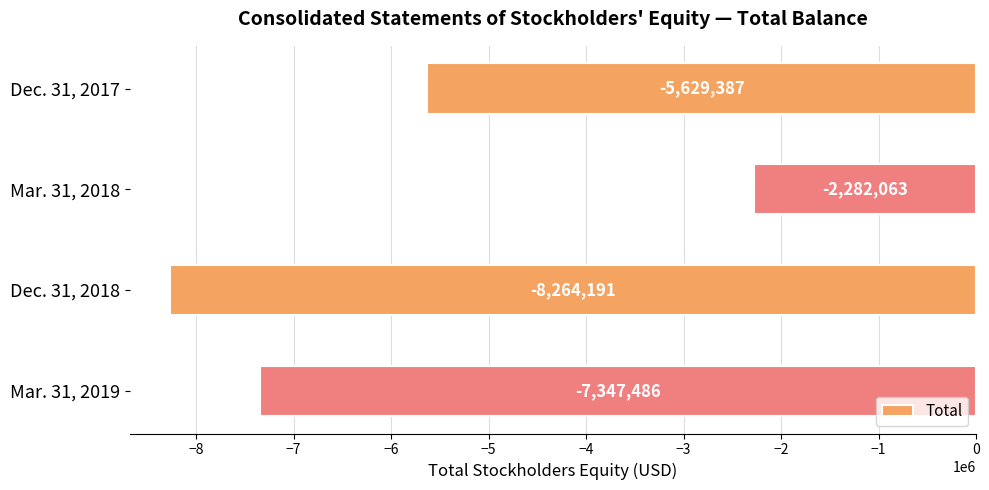

Read the value at Mar. 31, 2018, to the nearest 100.

-2282100